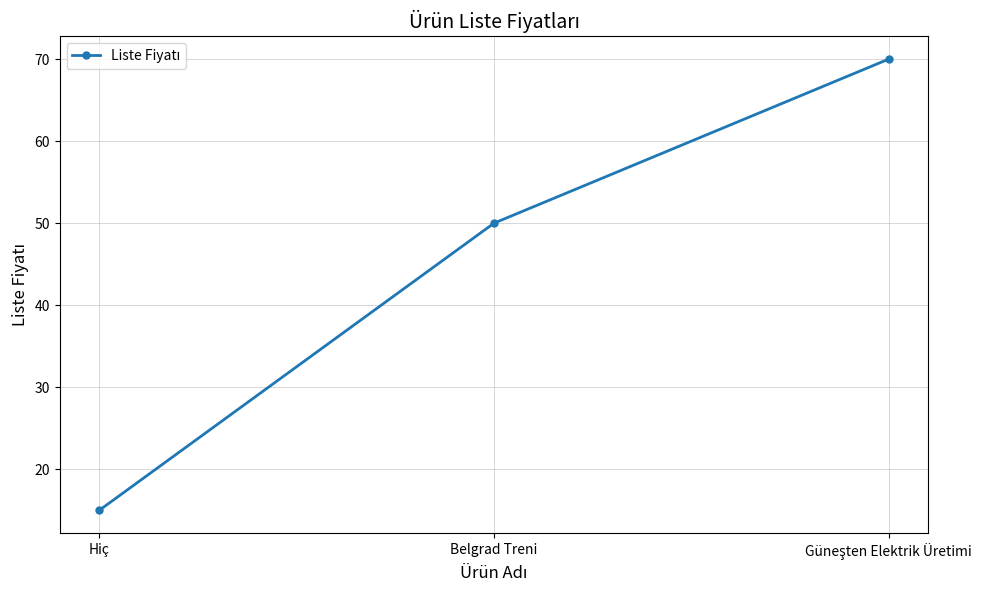

What is the ratio of the value at Belgrad Treni to the value at Hiç?

3.3